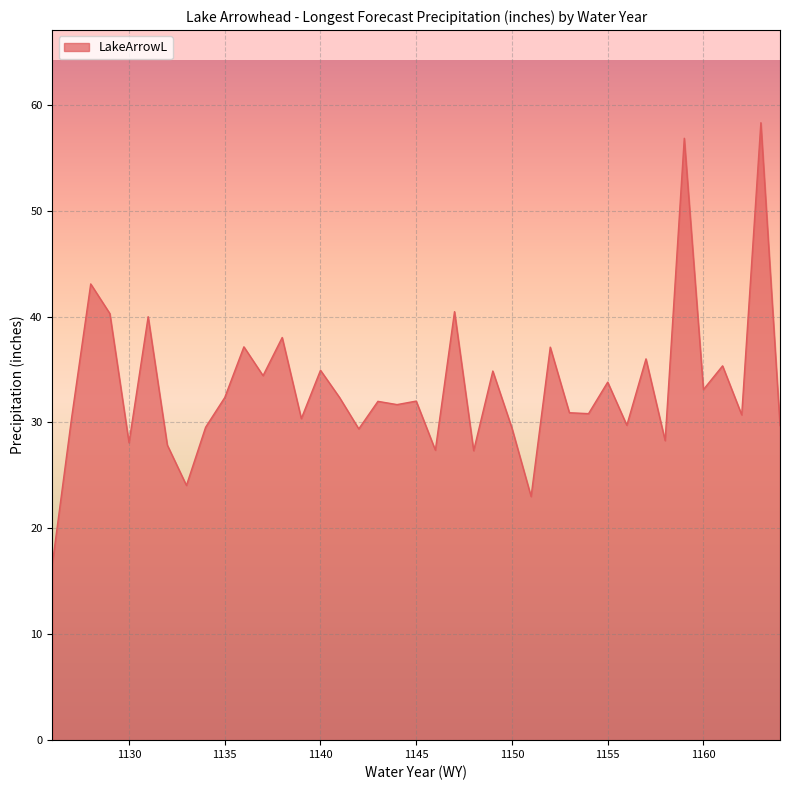

What is the minimum value shown in the chart?

16.7